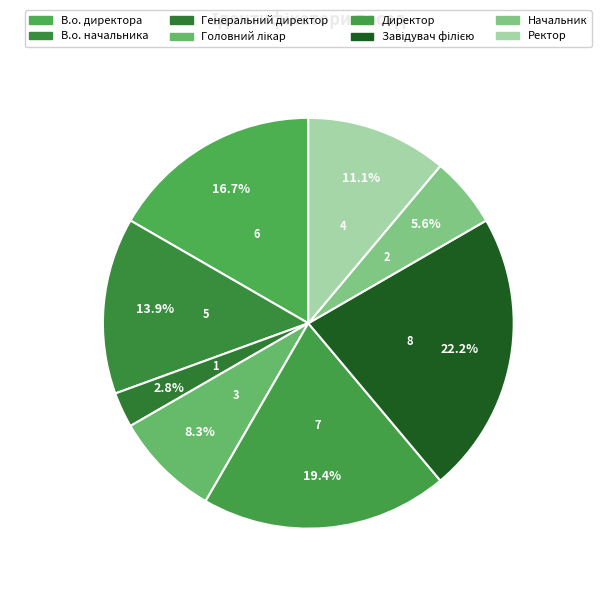

Which has a higher value, В.о. начальника or Головний лікар?

В.о. начальника